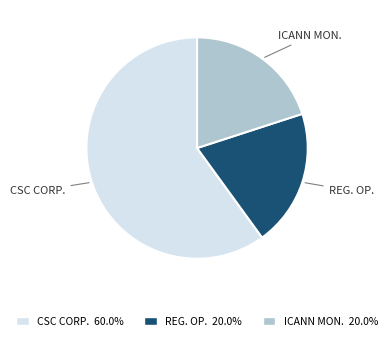

Is the sum of CSC CORP. 60.0% and REG. OP. 20.0% greater than half?

Yes